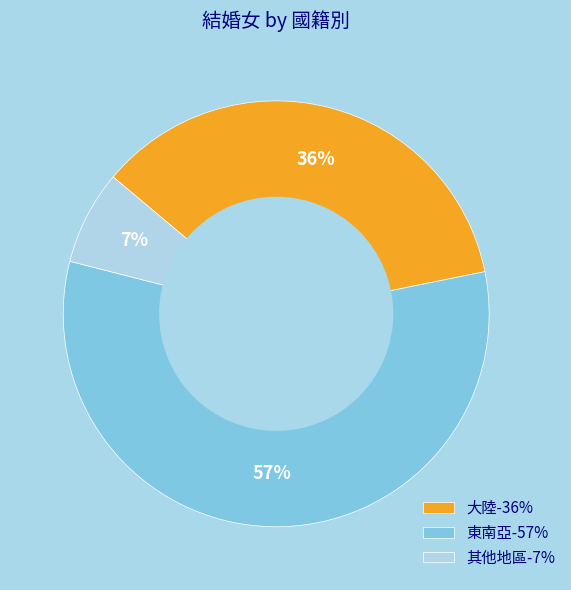

To the nearest percent, what percentage of the pie is 其他地區-7%?

7%